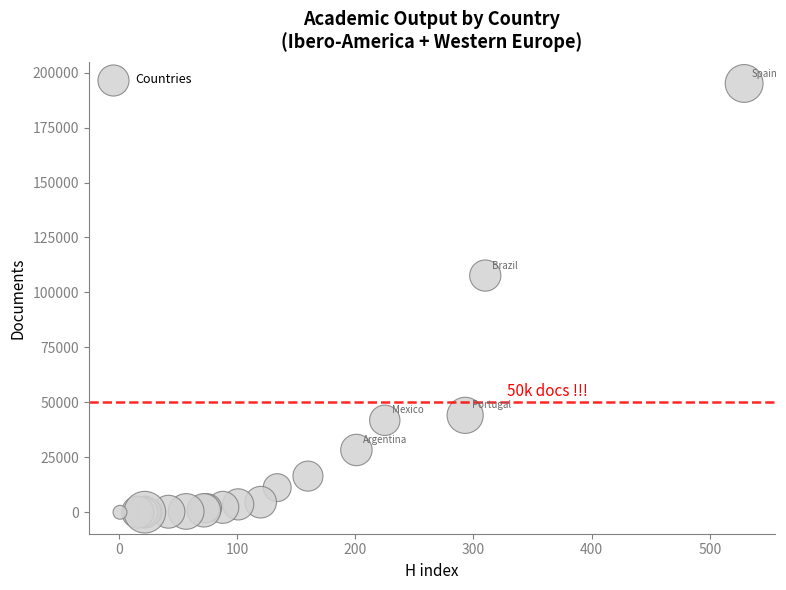

What Y value in the scatter plot is closest to 97530?

107684